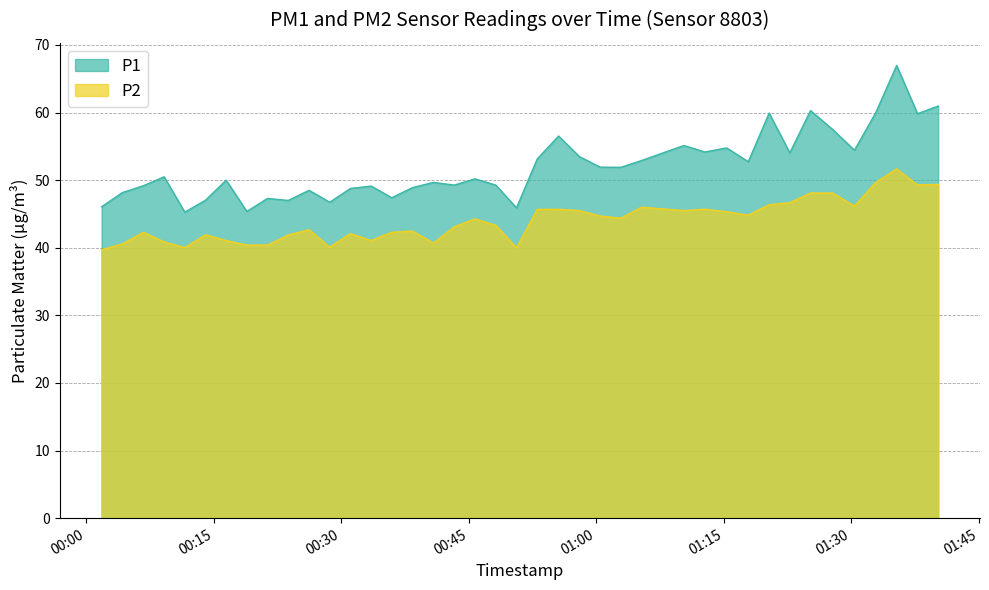

The P1 series shows 90.0 at 2023-05-14T01:22:46. True or false?

False